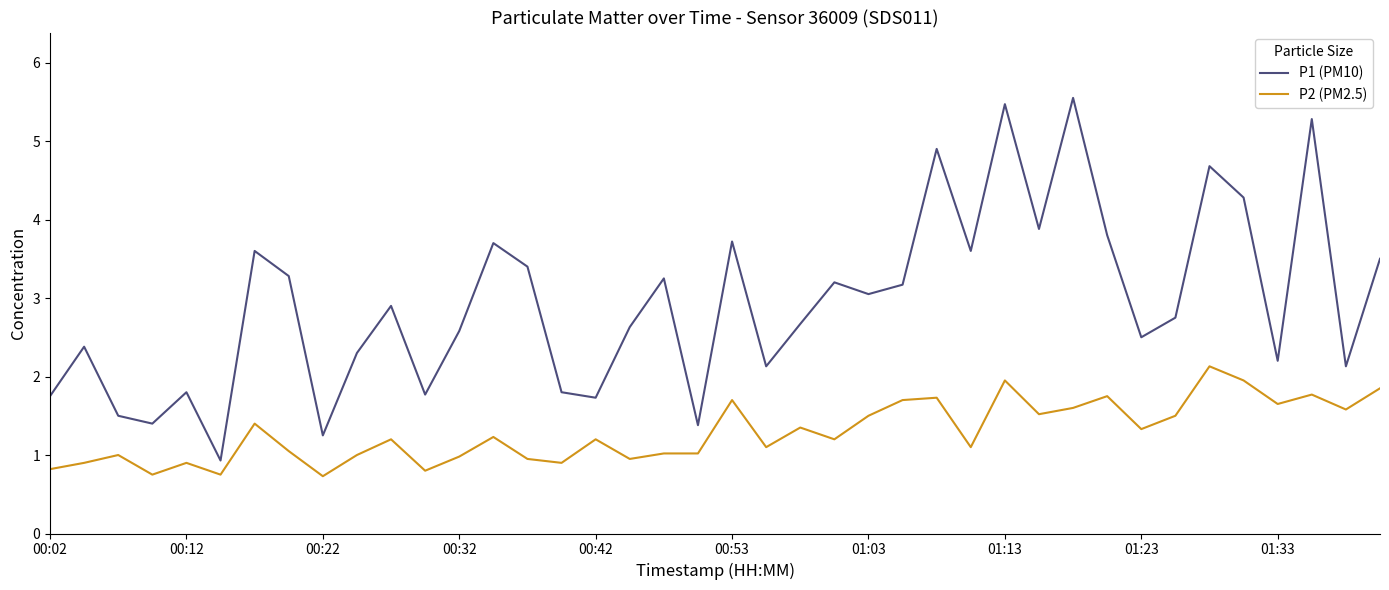

What is the difference between the maximum and minimum values in the P2 (PM2.5) series?

1.4